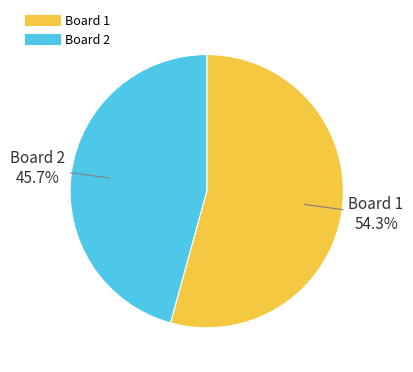

Is there a majority slice in this chart?

Yes